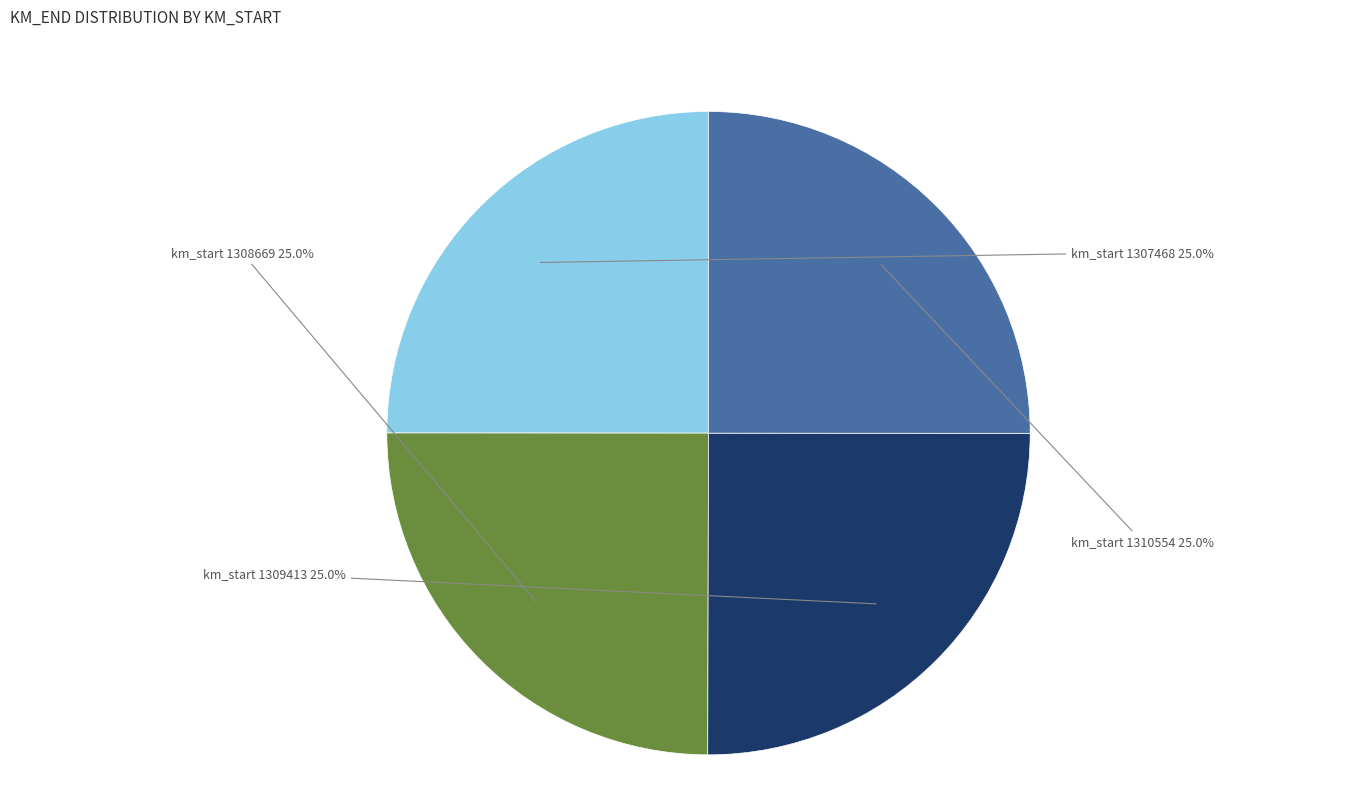

Does any single category account for the majority?

No